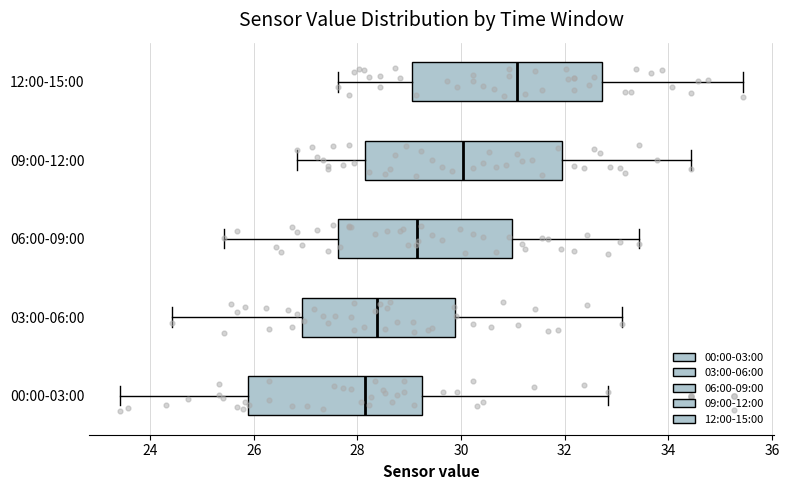

Where is the left edge of the box for 06:00-09:00 on the x-axis? The values are not printed on the chart, so give them approximately, as read against the axis.

27.6